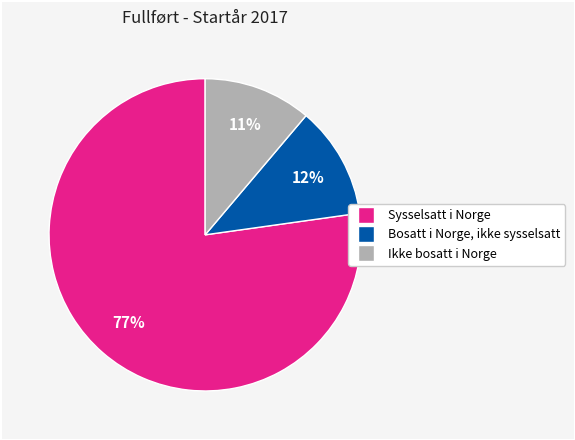

To the nearest percent, what is the combined percentage of Bosatt i Norge, ikke sysselsatt and Ikke bosatt i Norge?

23%